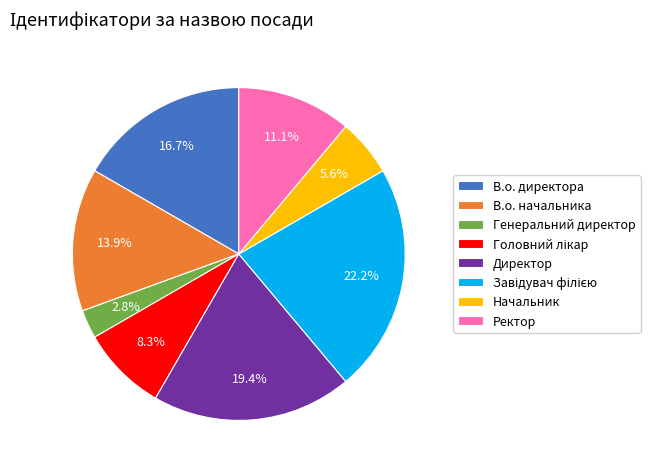

What percentage is NOT represented by Директор?

80.6%